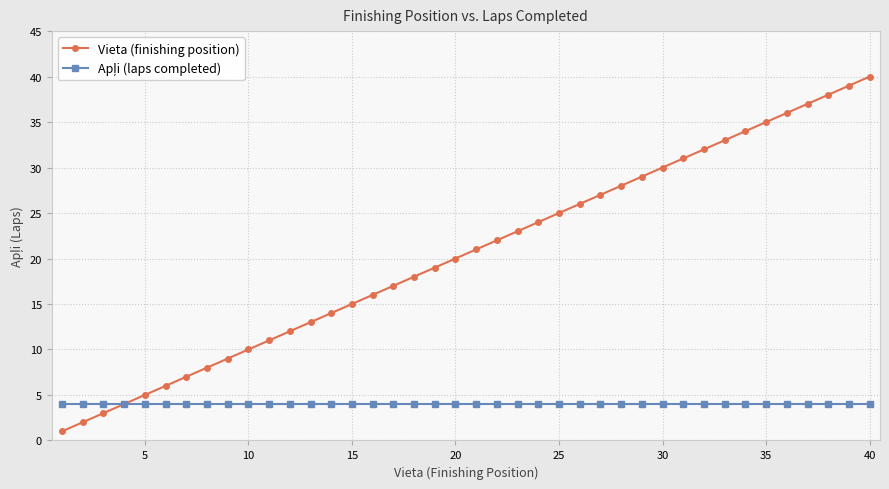

Which series has the largest total across all categories?

Vieta (finishing position)